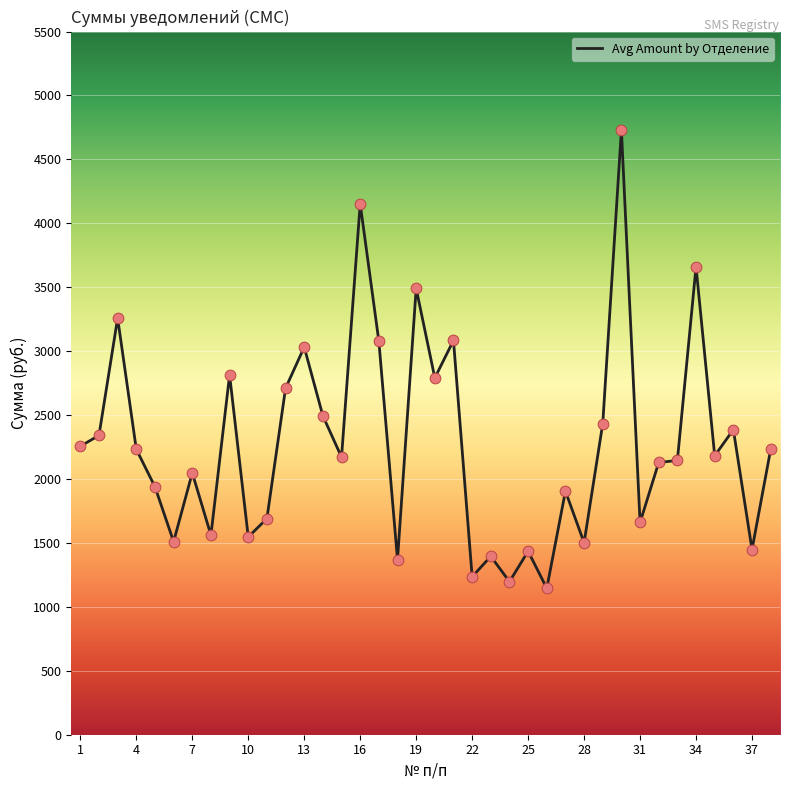

What is the minimum value shown in the chart?

1145.1